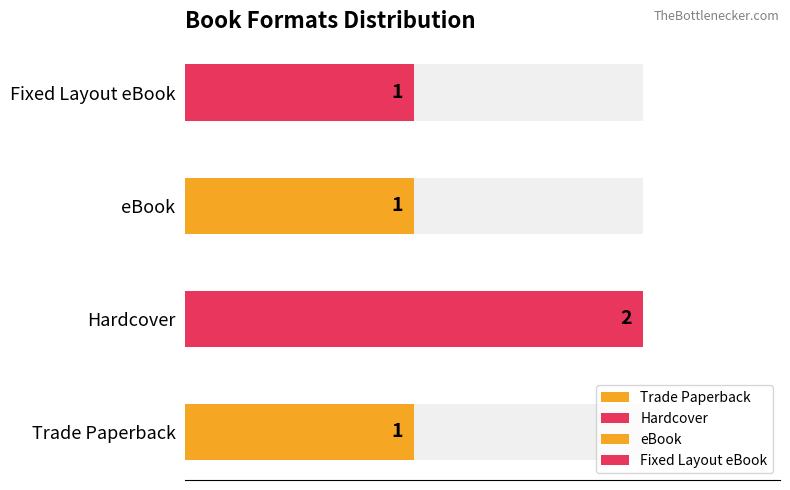

Which has a higher value, Trade Paperback or Hardcover?

Hardcover